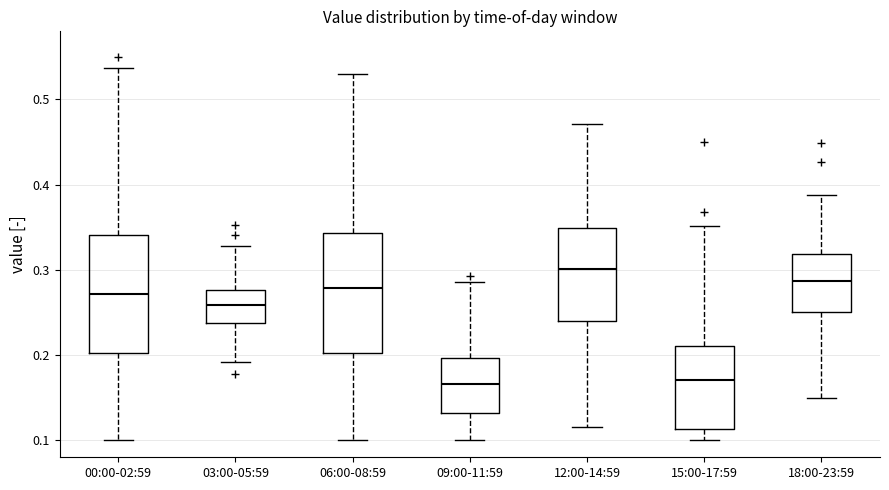

Where does the median line of the box for 09:00-11:59 sit on the y-axis? The values are not printed on the chart, so give them approximately, as read against the axis.

0.17